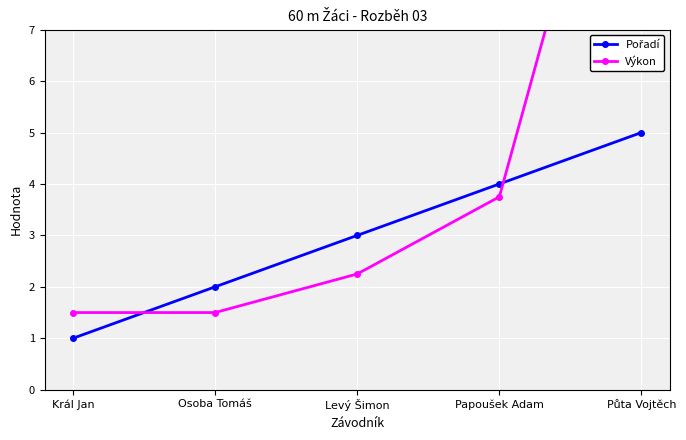

What is the difference between the highest and lowest values at Levý Šimon?

0.7